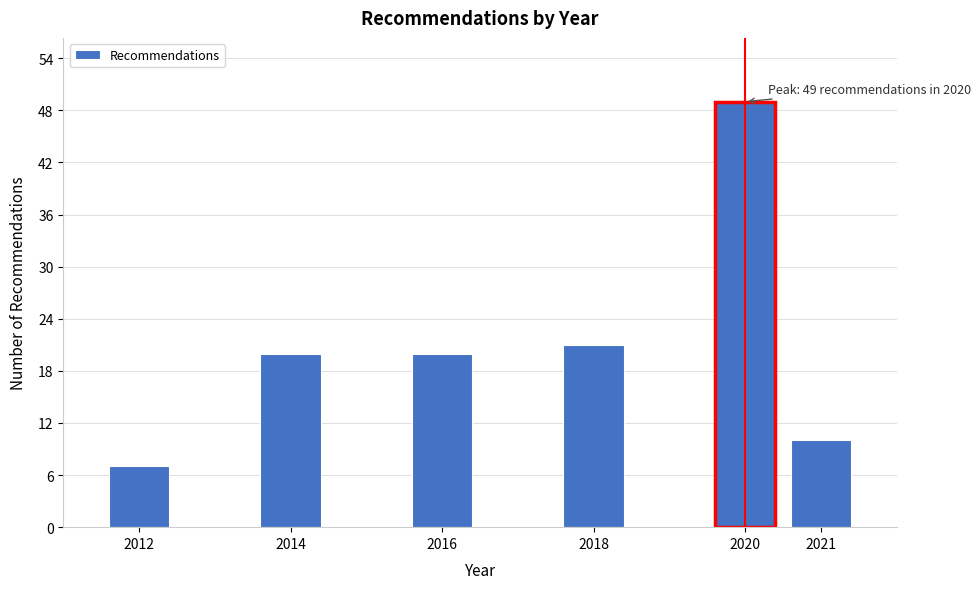

Reading left to right, what are all the values shown in this chart?

2012=7	2014=20	2016=20	2018=21	2020=49	2021=10